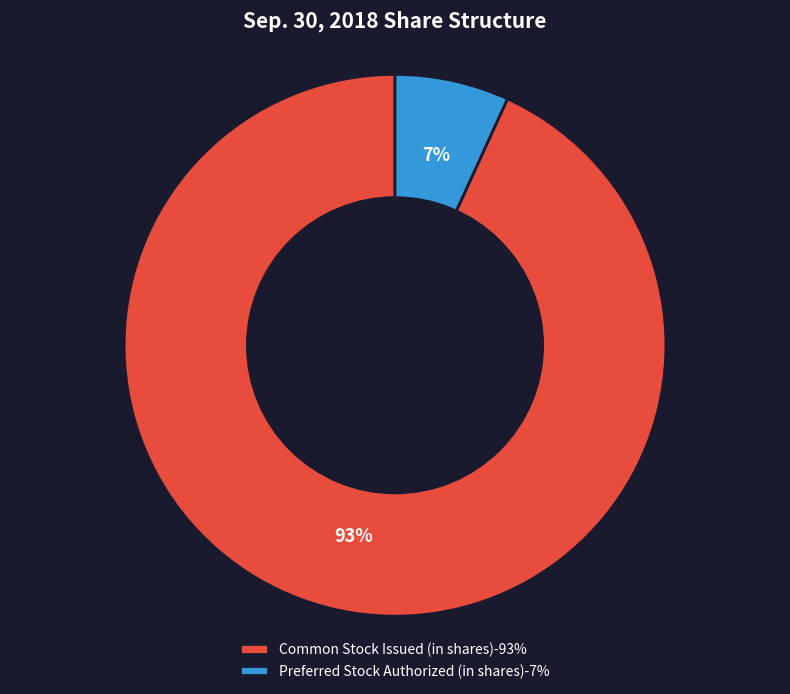

To the nearest percent, what portion does Preferred Stock Authorized (in shares)-7% represent?

7%